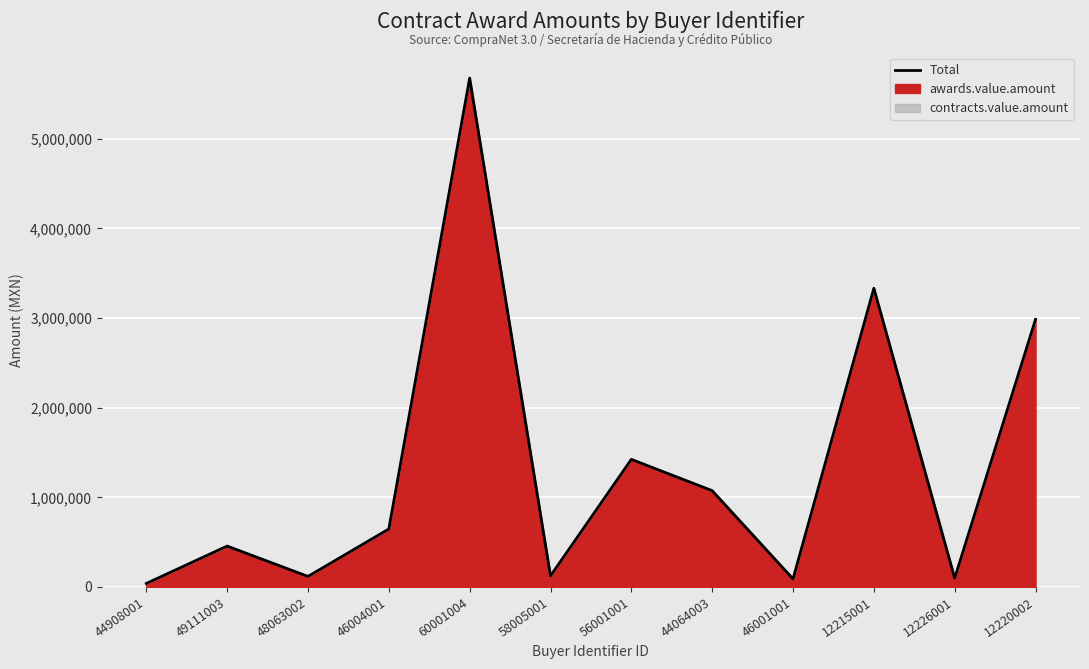

Reading left to right, transcribe all the data shown in this chart.

44908001=39000.0	49111003=456148.0	48063002=117565.1	46004001=646544.6	60001004=5675822.6	58005001=123868.8	56001001=1423300.0	44064003=1074110.9	46001001=89759.8	12215001=3331420.8	12226001=98740.0	12220002=2984562.1